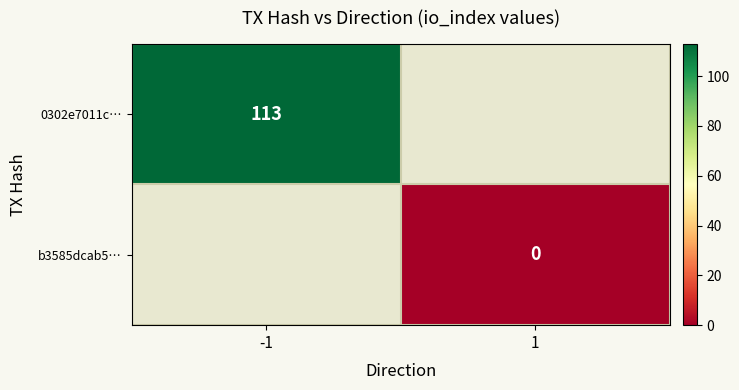

The 0302e7011c… series shows 202 at -1. True or false?

False